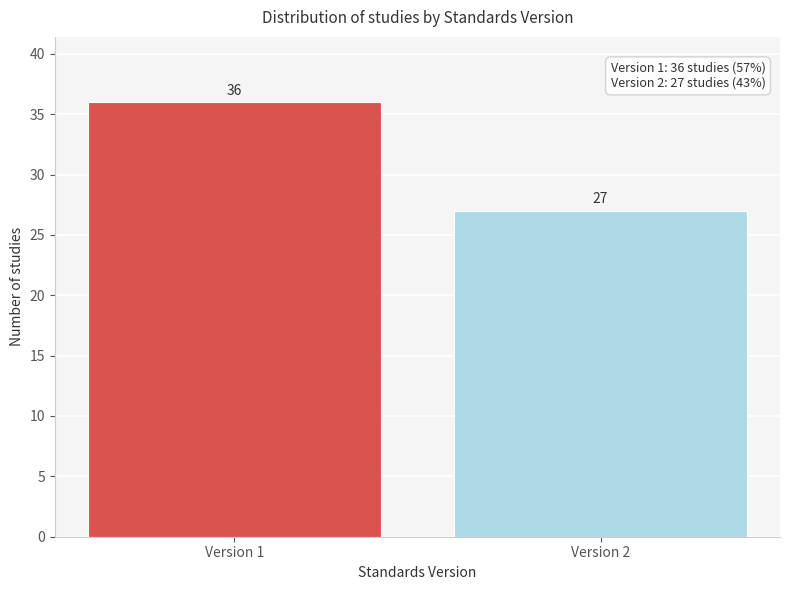

Reading left to right, list all the values displayed in this chart.

36	27